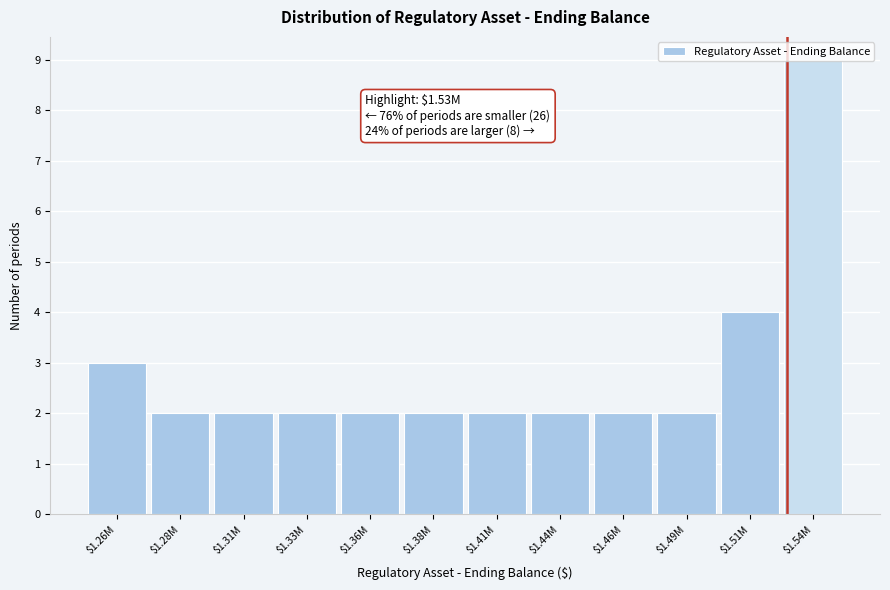

At which label is the value closest to 5?

$1.51M